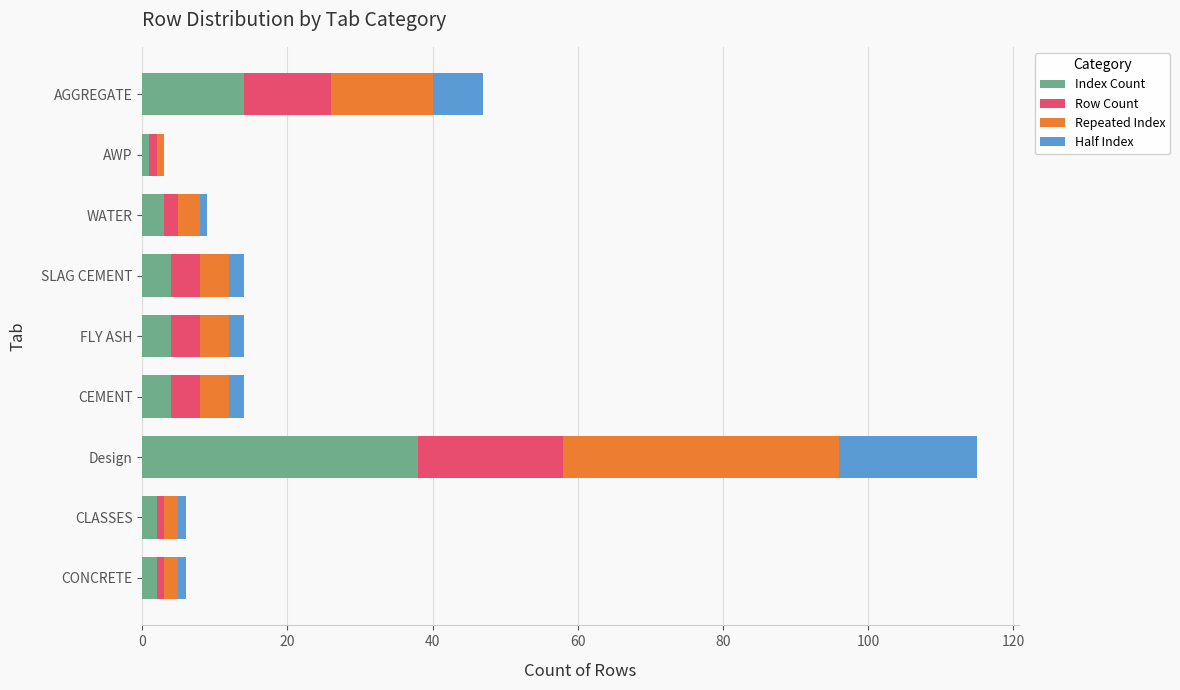

Which category has the highest value in the Index Count series?

Design